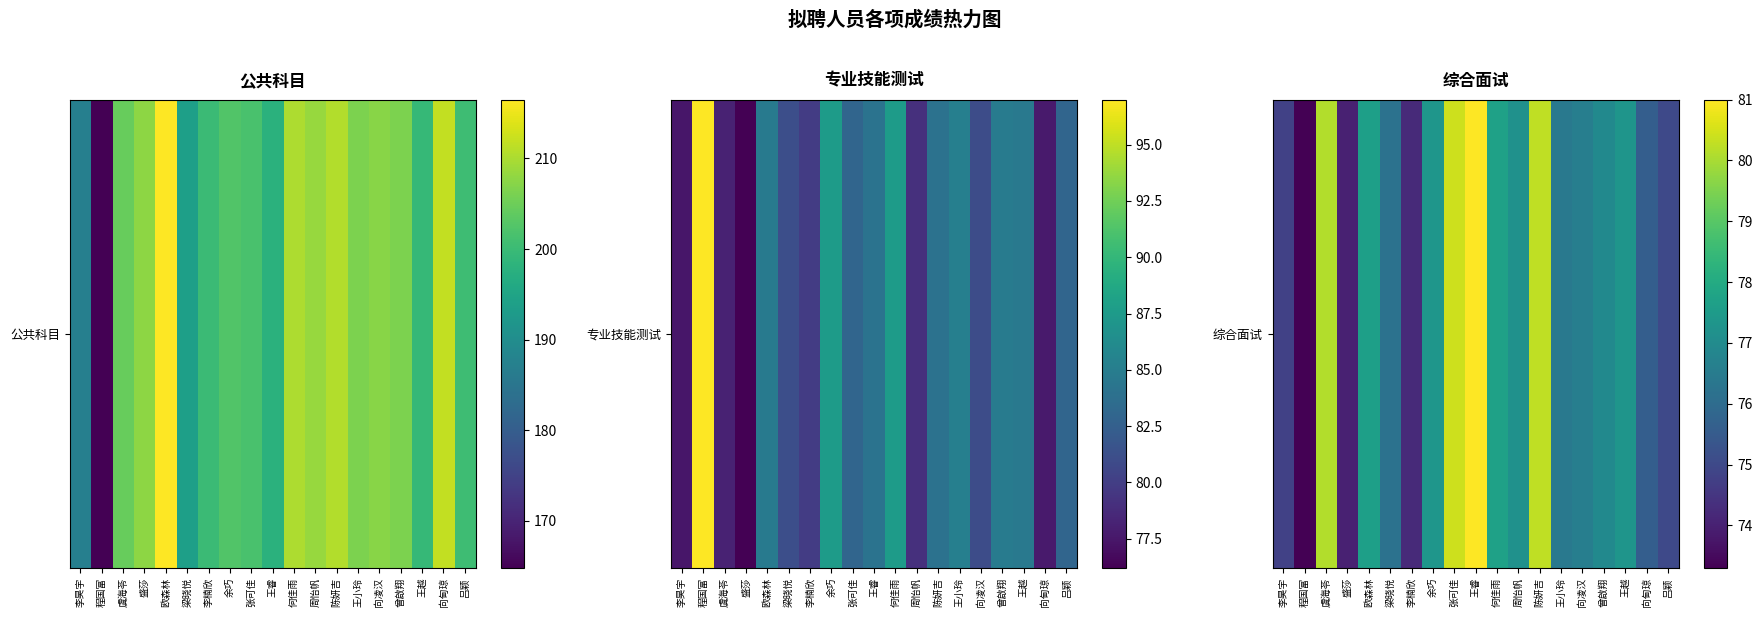

How many values exceed 76?

13